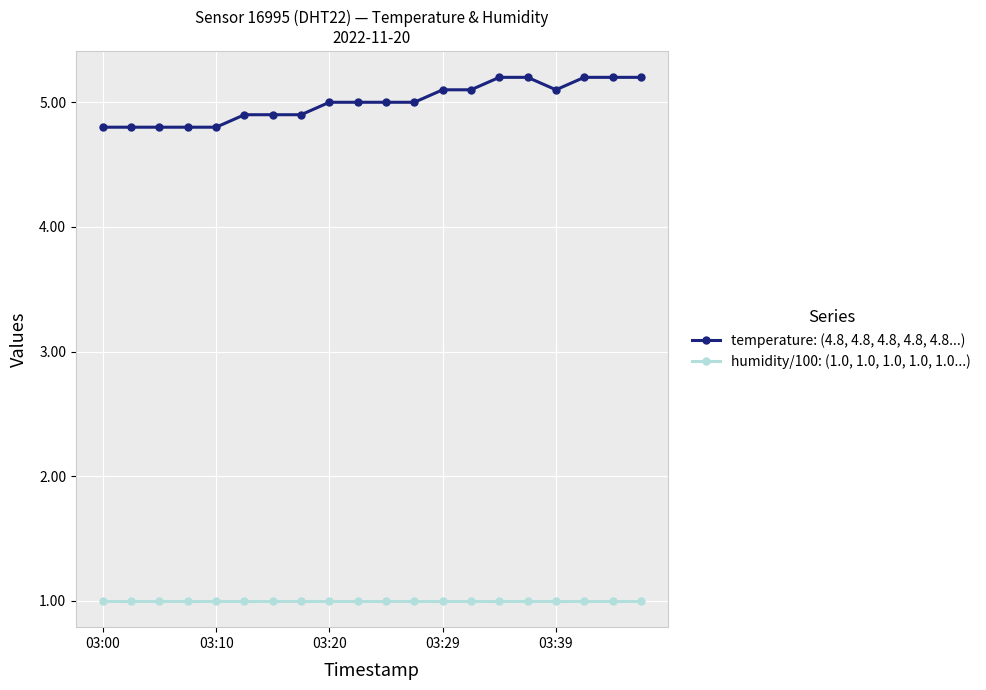

What is the highest value of the temperature: (4.8, 4.8, 4.8, 4.8, 4.8...) series?

5.2